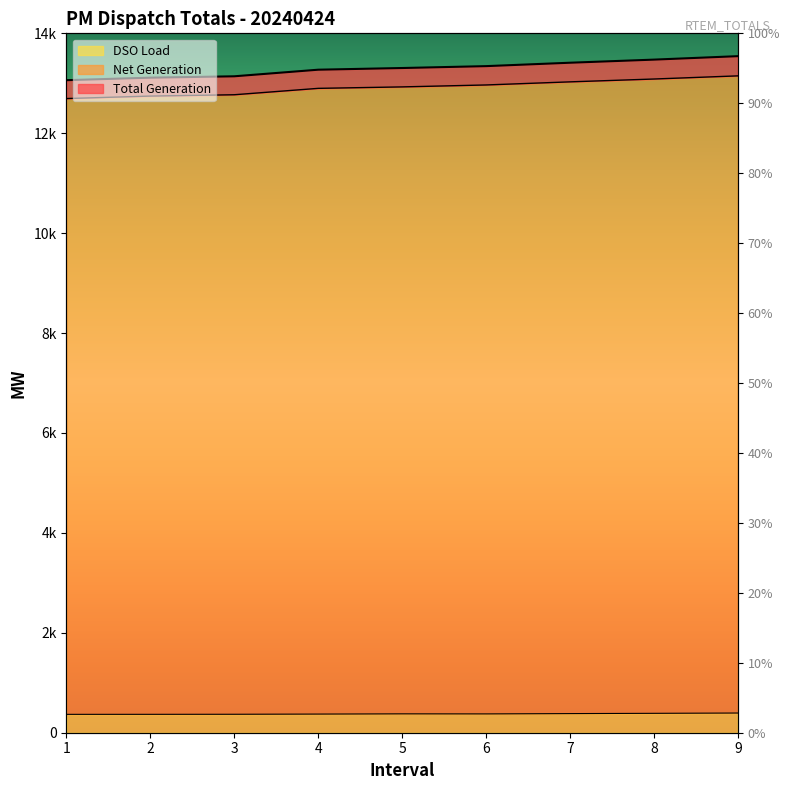

At how many categories does at least one series exceed 11459?

9